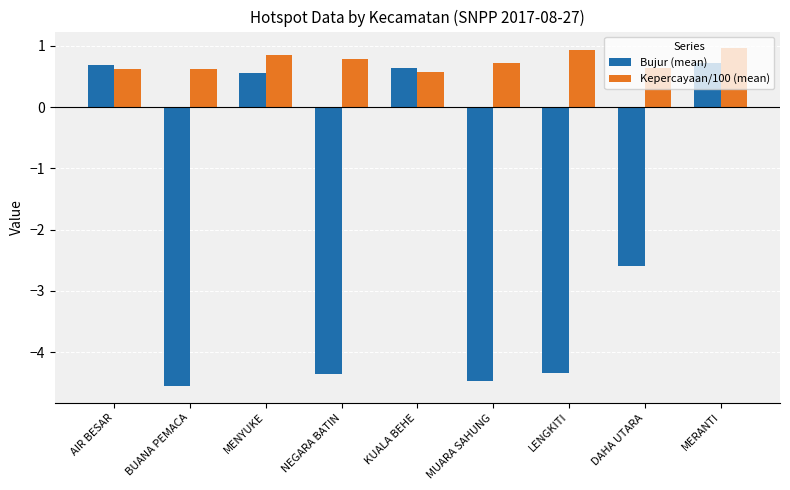

At how many categories does at least one series exceed -1?

9